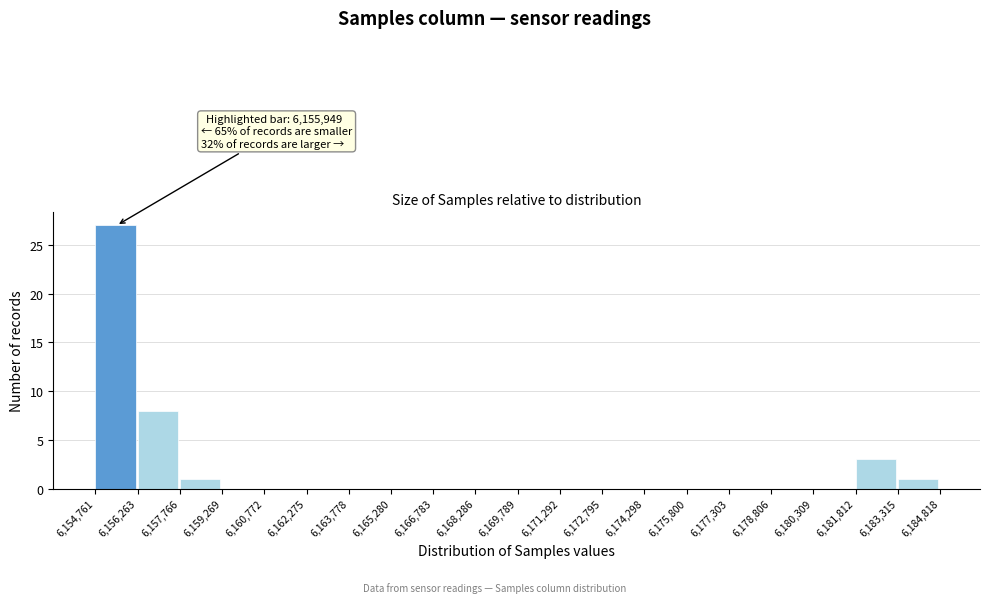

Which range on the x-axis has the tallest bar?

6,154,761 to 6,156,263